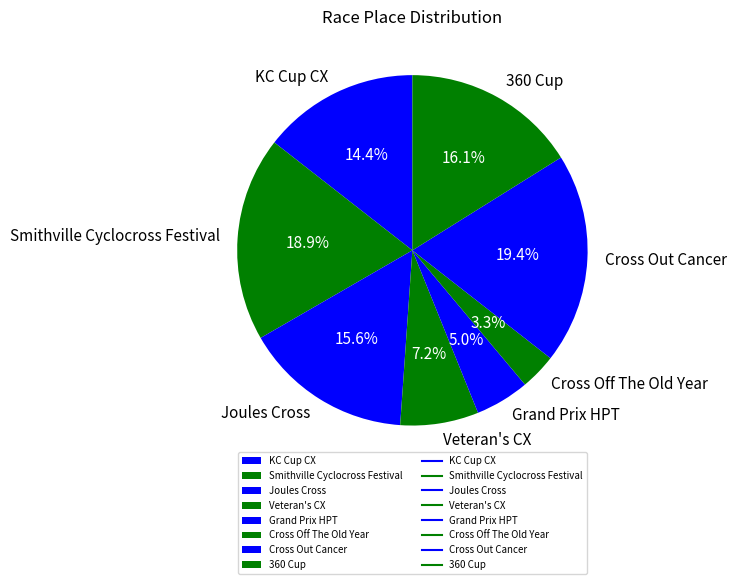

How many segments does this pie chart have?

8